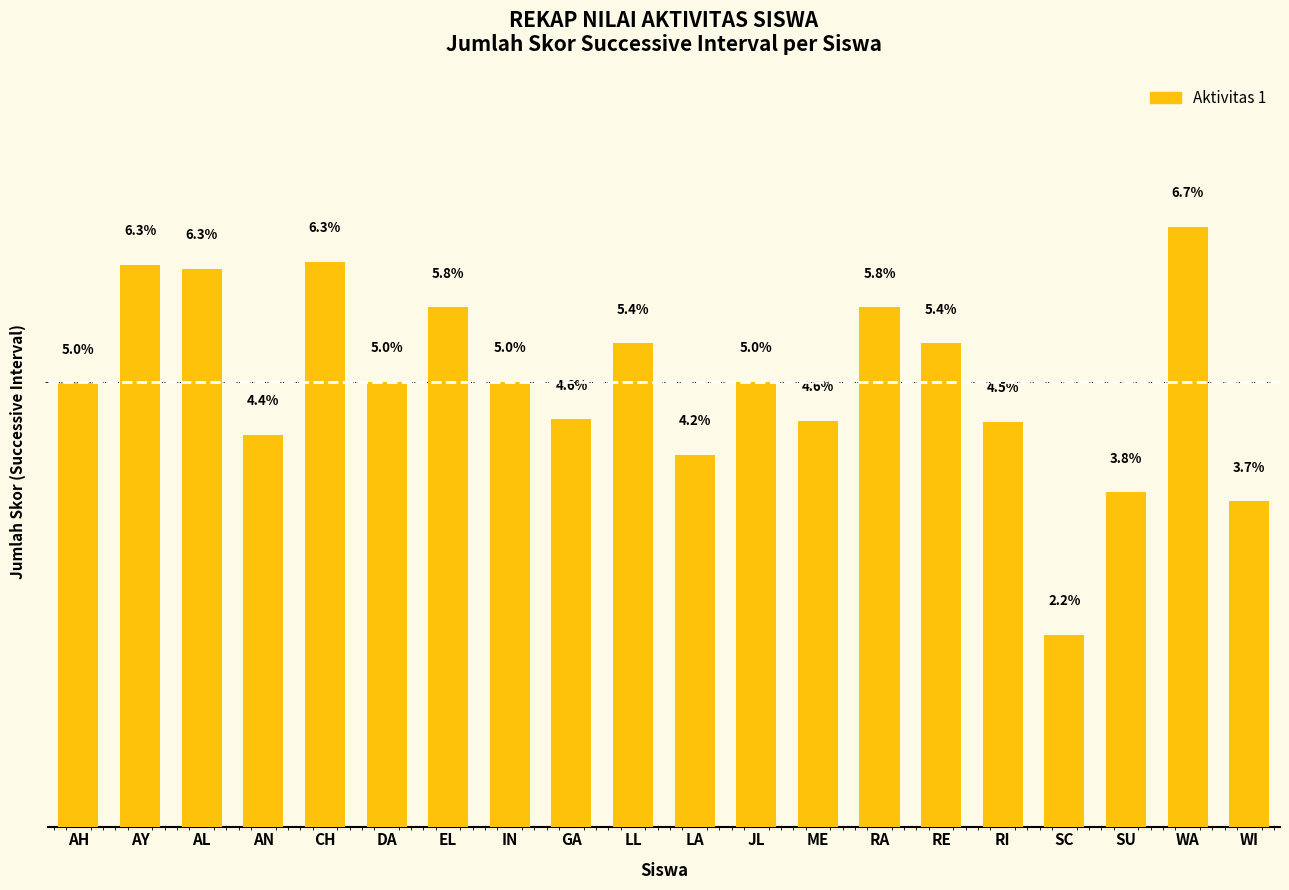

Which has a higher value, SU or AN?

AN